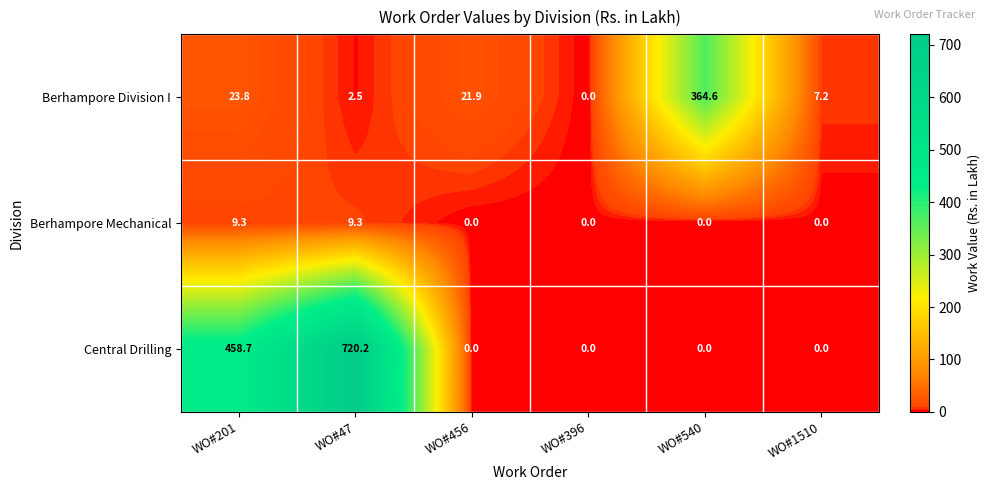

How many positive values does the Berhampore Division I series have?

5